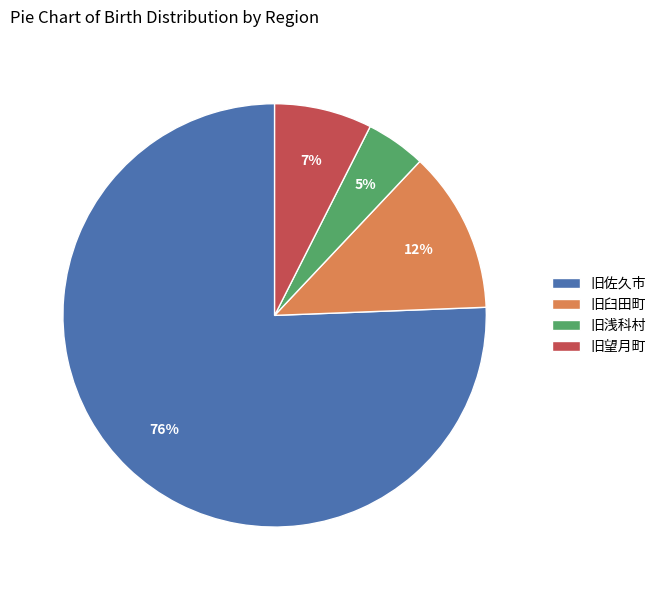

How many segments does this pie chart have?

4